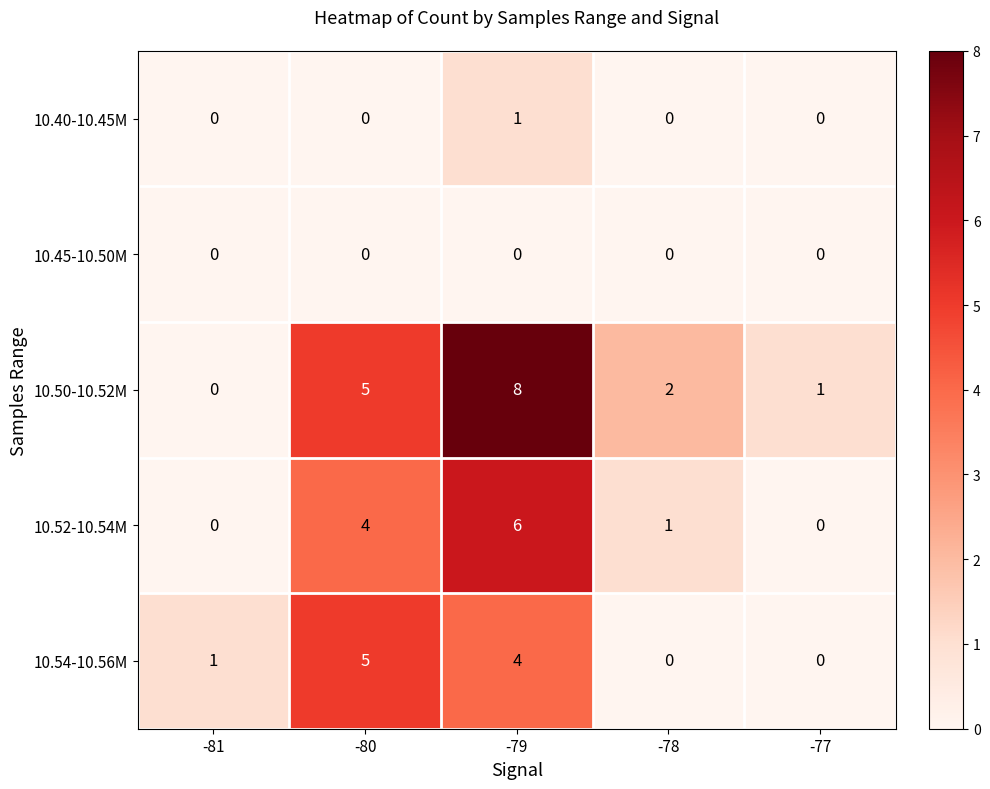

What is the difference between the maximum and minimum values in the 10.52-10.54M series?

6